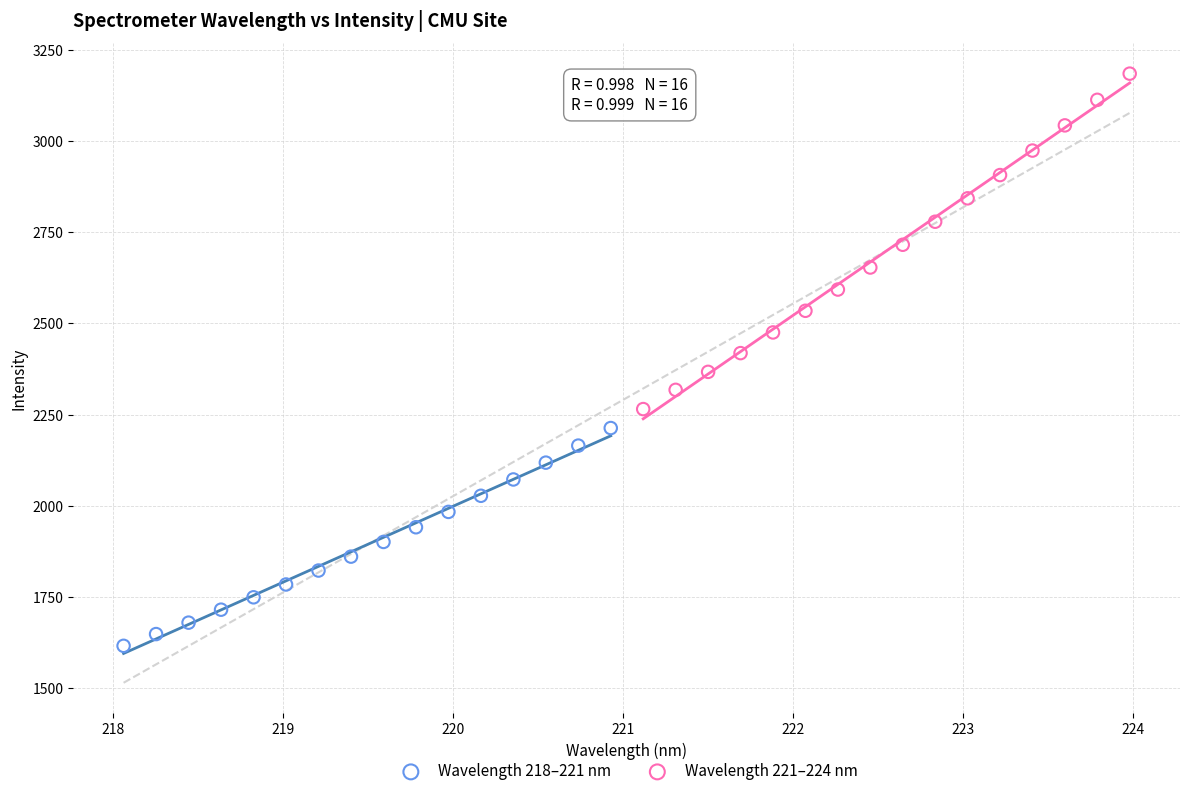

What are all the series names shown in the legend?

Wavelength 218–221 nm, Wavelength 221–224 nm